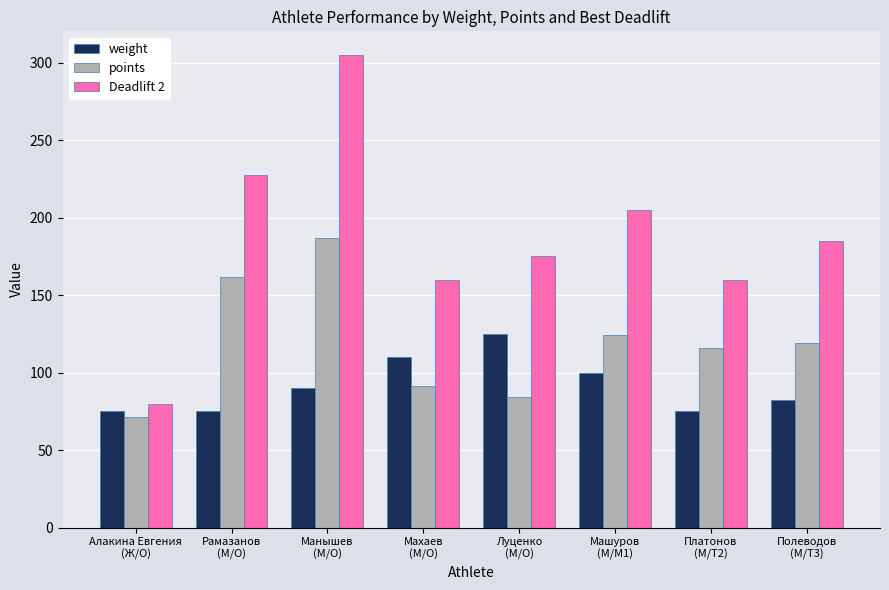

Is the value of weight at Манышев
(М/O) greater than the value of points at Луценко
(М/O)?

Yes